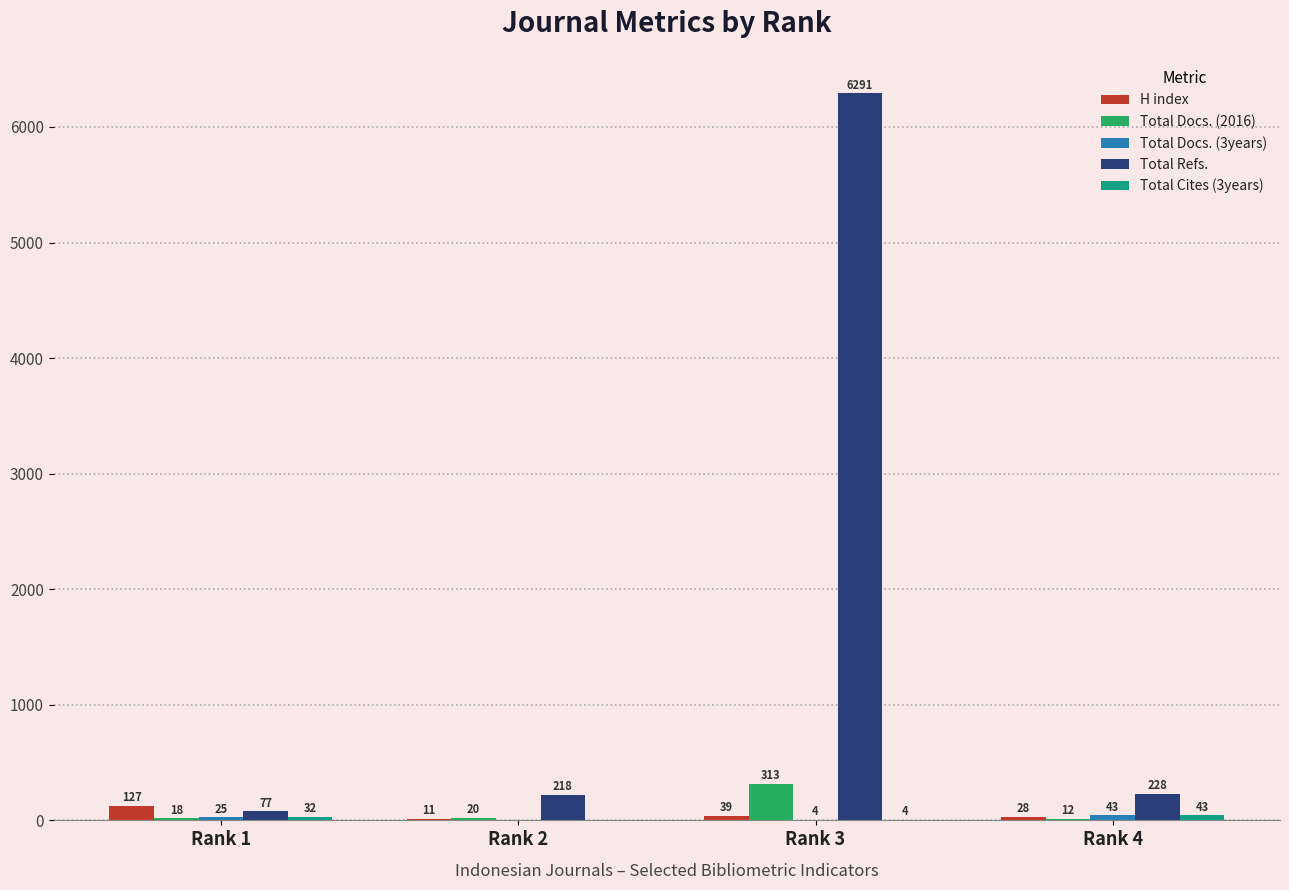

What is the highest value of the H index series?

127